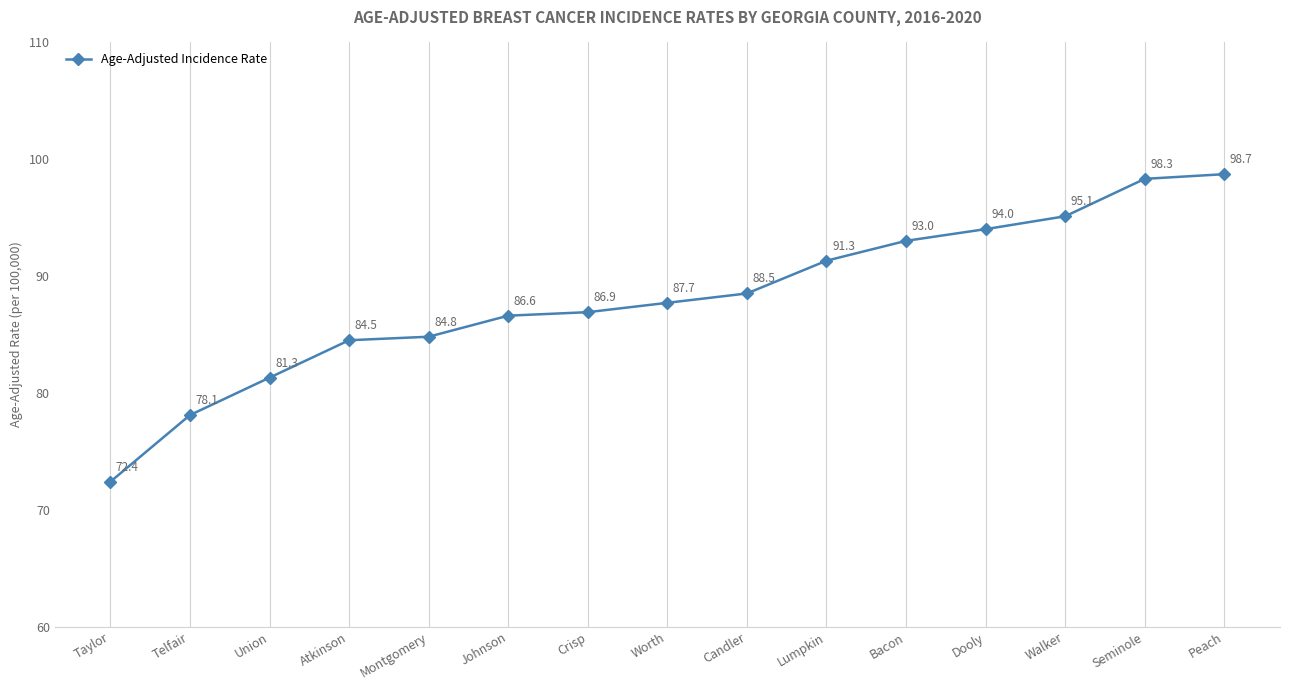

What is the label of the 4th point from the left?

Atkinson